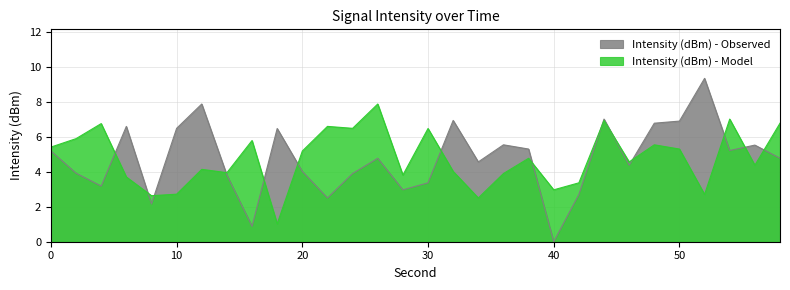

What is the maximum value for Intensity (dBm) - Observed?

9.3